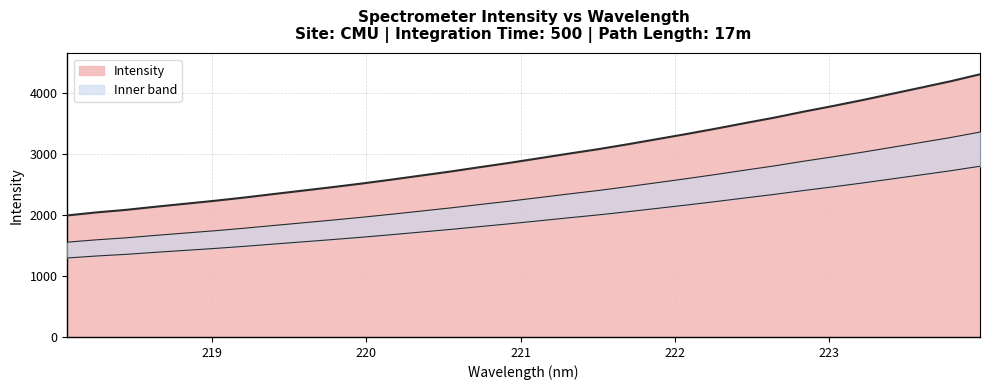

Reading right to left, what are all the values shown in this chart?

4312.8	4198.4	4094.5	3991.8	3889.1	3791.9	3699.3	3600.3	3510.7	3418.5	3330.6	3246.1	3161.7	3081.6	3008.4	2933.0	2858.1	2787.9	2716.1	2649.6	2583.3	2519.7	2460.2	2403.2	2346.6	2288.9	2235.8	2187.2	2138.5	2087.2	2045.7	1995.6